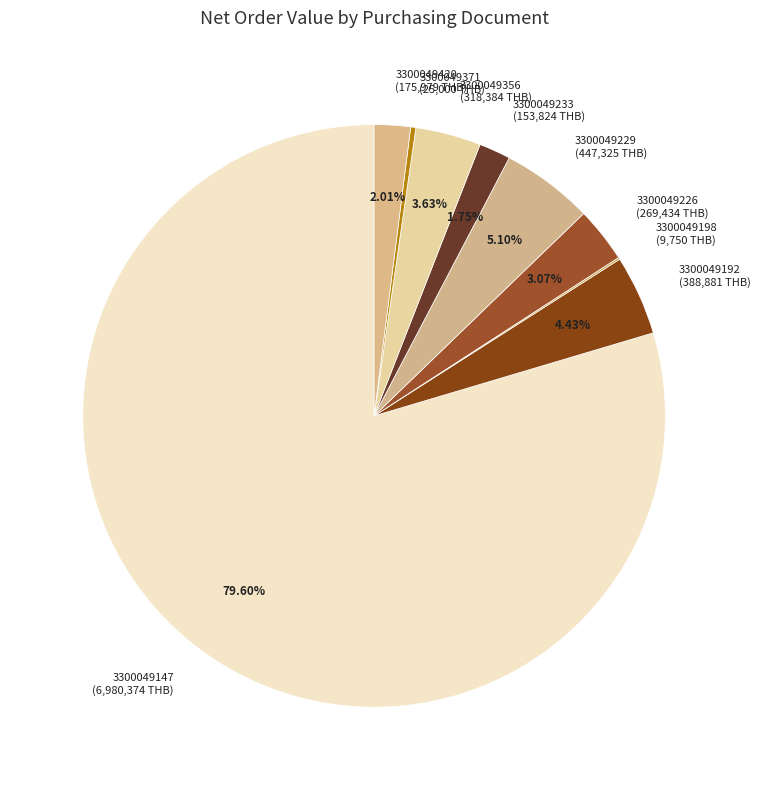

Which has a higher value, 3300049371 or 3300049226?

3300049226